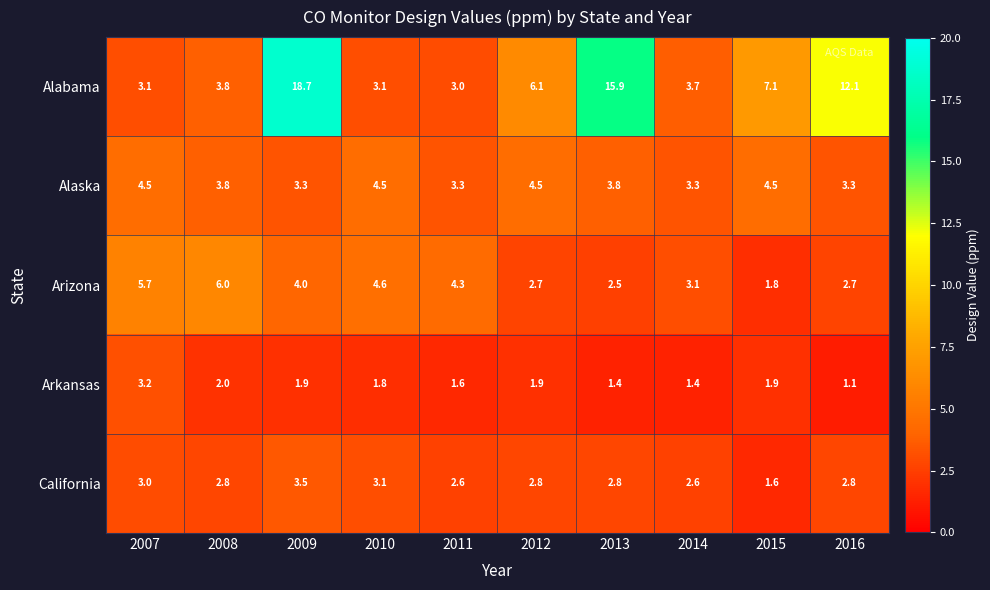

Which series has the widest spread of values?

Alabama